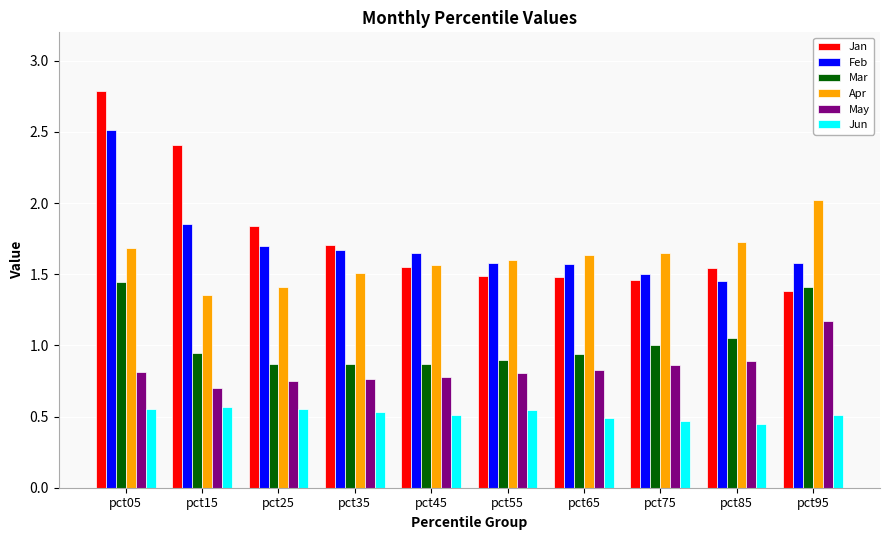

At which category is the sum across all series the highest?

pct05